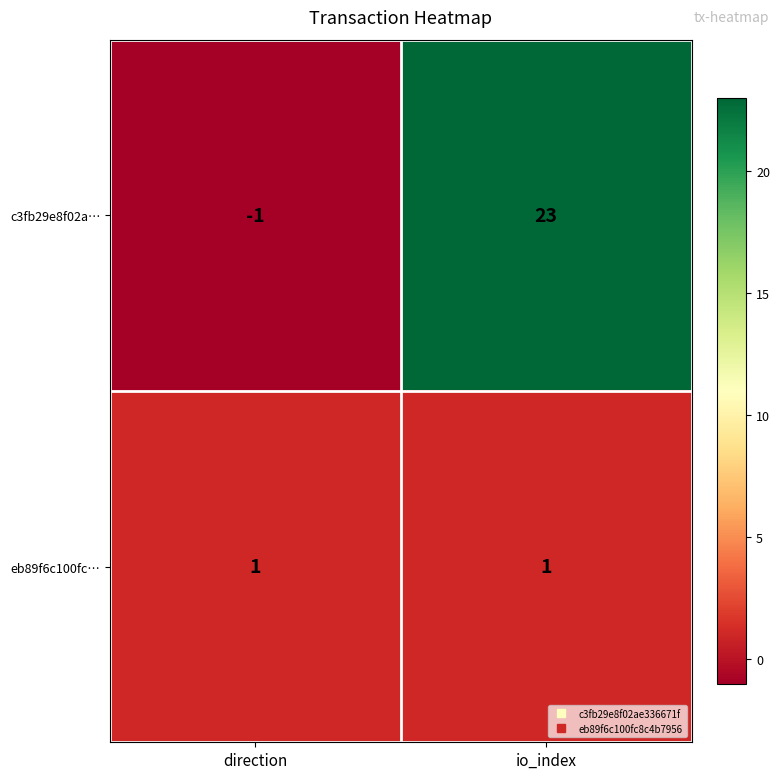

What is the sum of all c3fb29e8f02a… values?

22